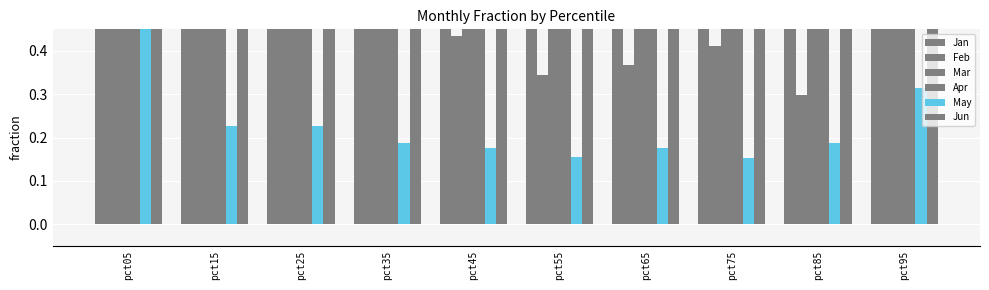

Reading left to right, what are all the values shown in this chart?

Jan: 1.6	0.9	0.6	0.6	0.6	0.6	0.6	0.6	0.5	0.6
Feb: 1.9	0.6	0.6	0.5	0.4	0.3	0.4	0.4	0.3	0.7
Mar: 1.7	0.8	0.7	0.7	0.7	0.7	0.7	0.7	0.8	1.4
Apr: 1.1	0.5	0.5	0.5	0.6	0.6	0.6	0.6	0.6	1.0
May: 0.9	0.2	0.2	0.2	0.2	0.2	0.2	0.2	0.2	0.3
Jun: 2.5	0.8	0.7	0.7	0.7	0.6	0.6	0.5	0.5	0.8